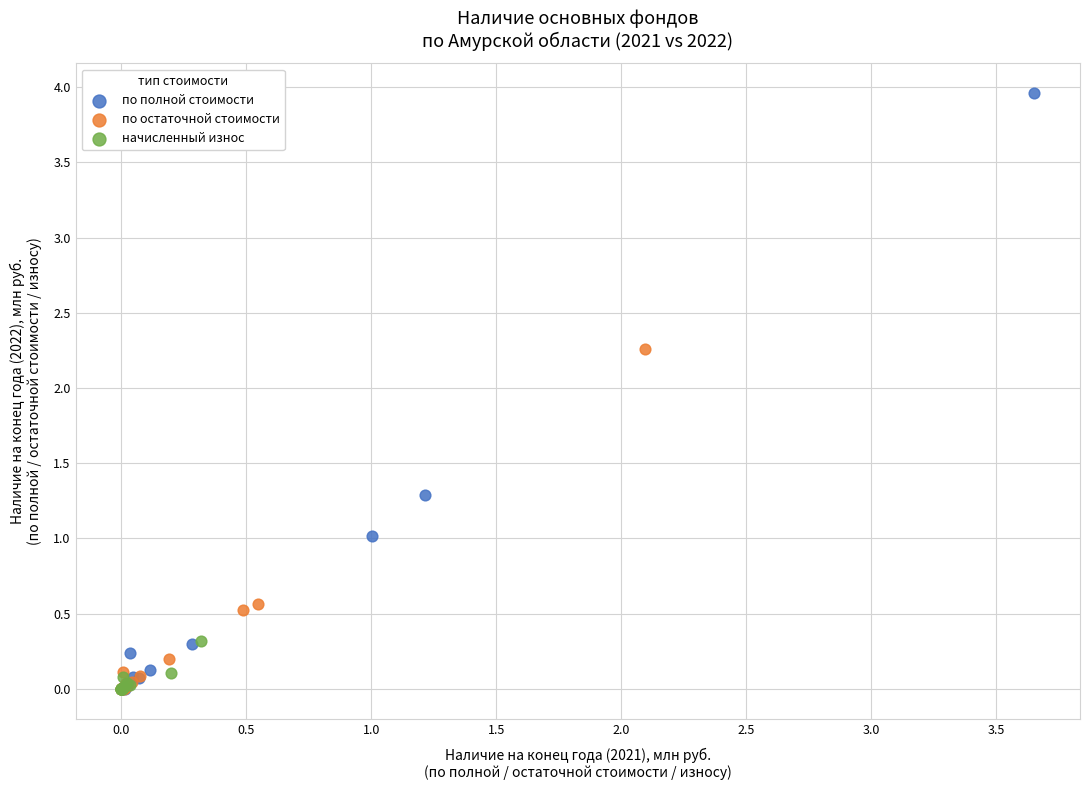

Which series has the largest Y range (max minus min)?

по полной стоимости